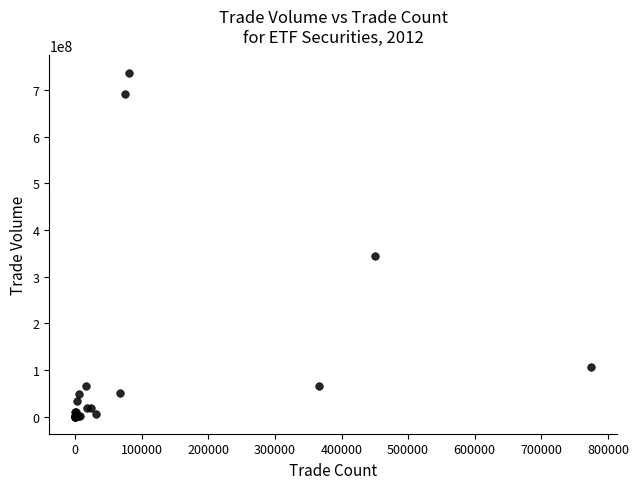

What Y value in the scatter plot is closest to 368591075?

344352960